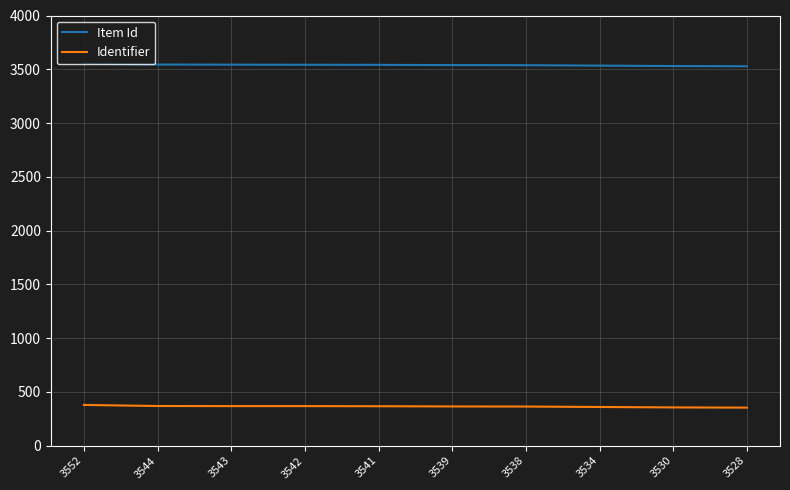

True or false: Identifier and Item Id cross at least once.

False